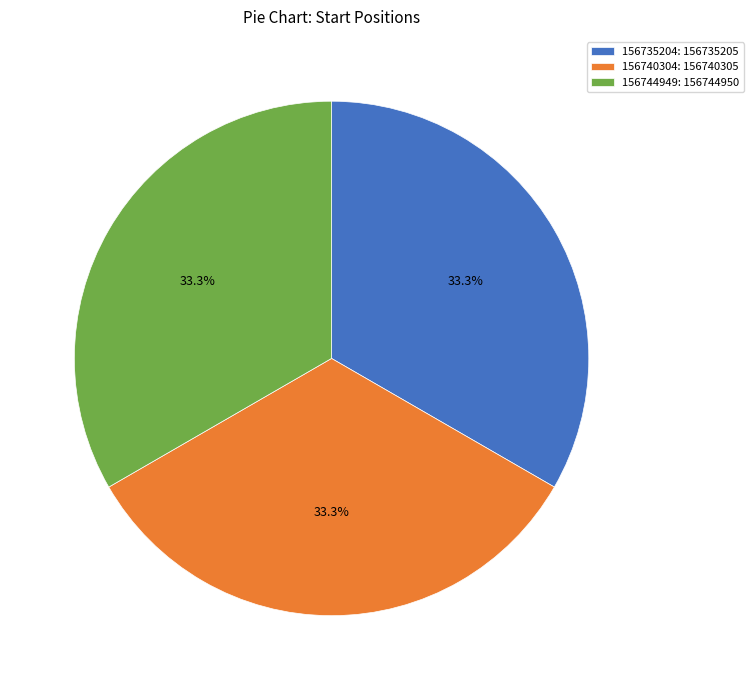

Is 156735204: 156735205 the majority of the pie?

No